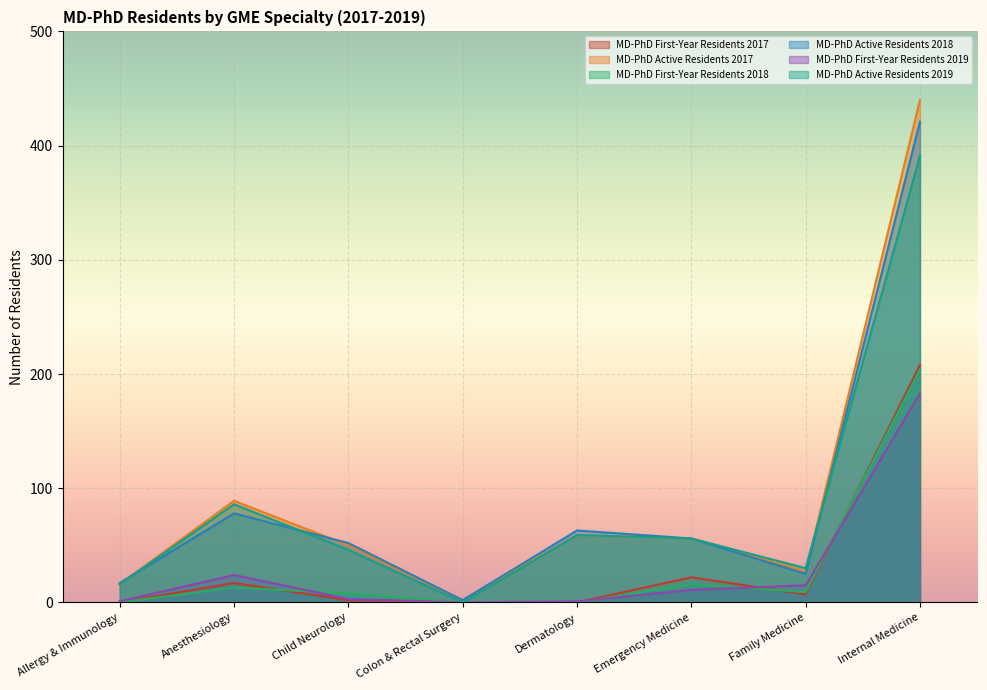

Between Internal Medicine and Dermatology, which is larger?

Internal Medicine